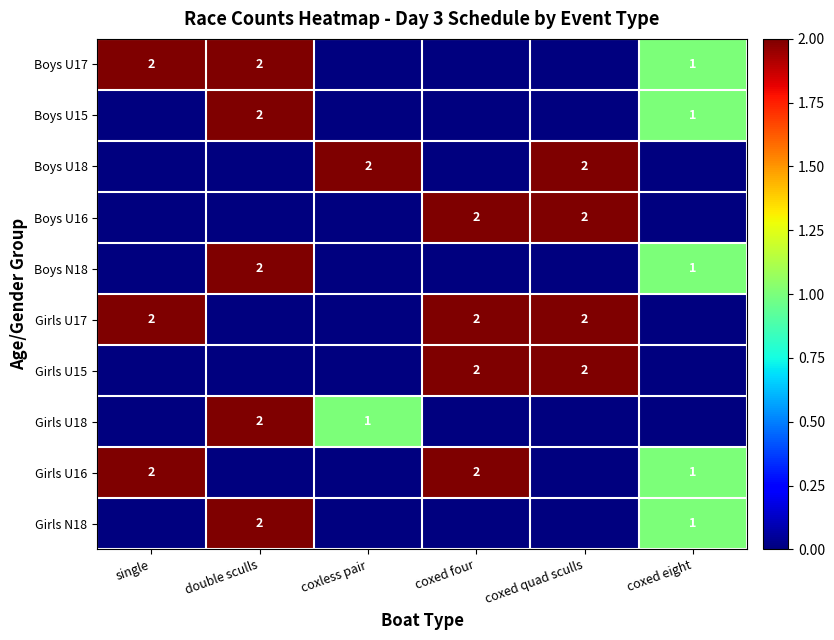

At which category is the sum across all series the highest?

double sculls